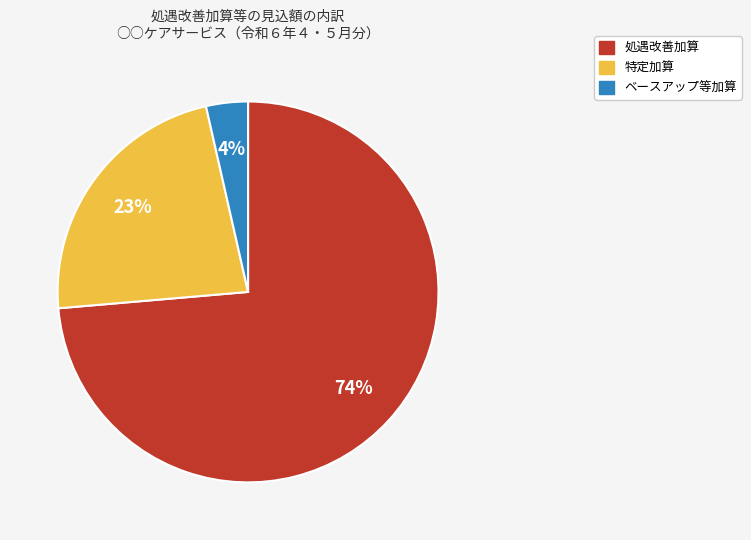

To the nearest percent, what percentage of the pie is 特定加算?

23%